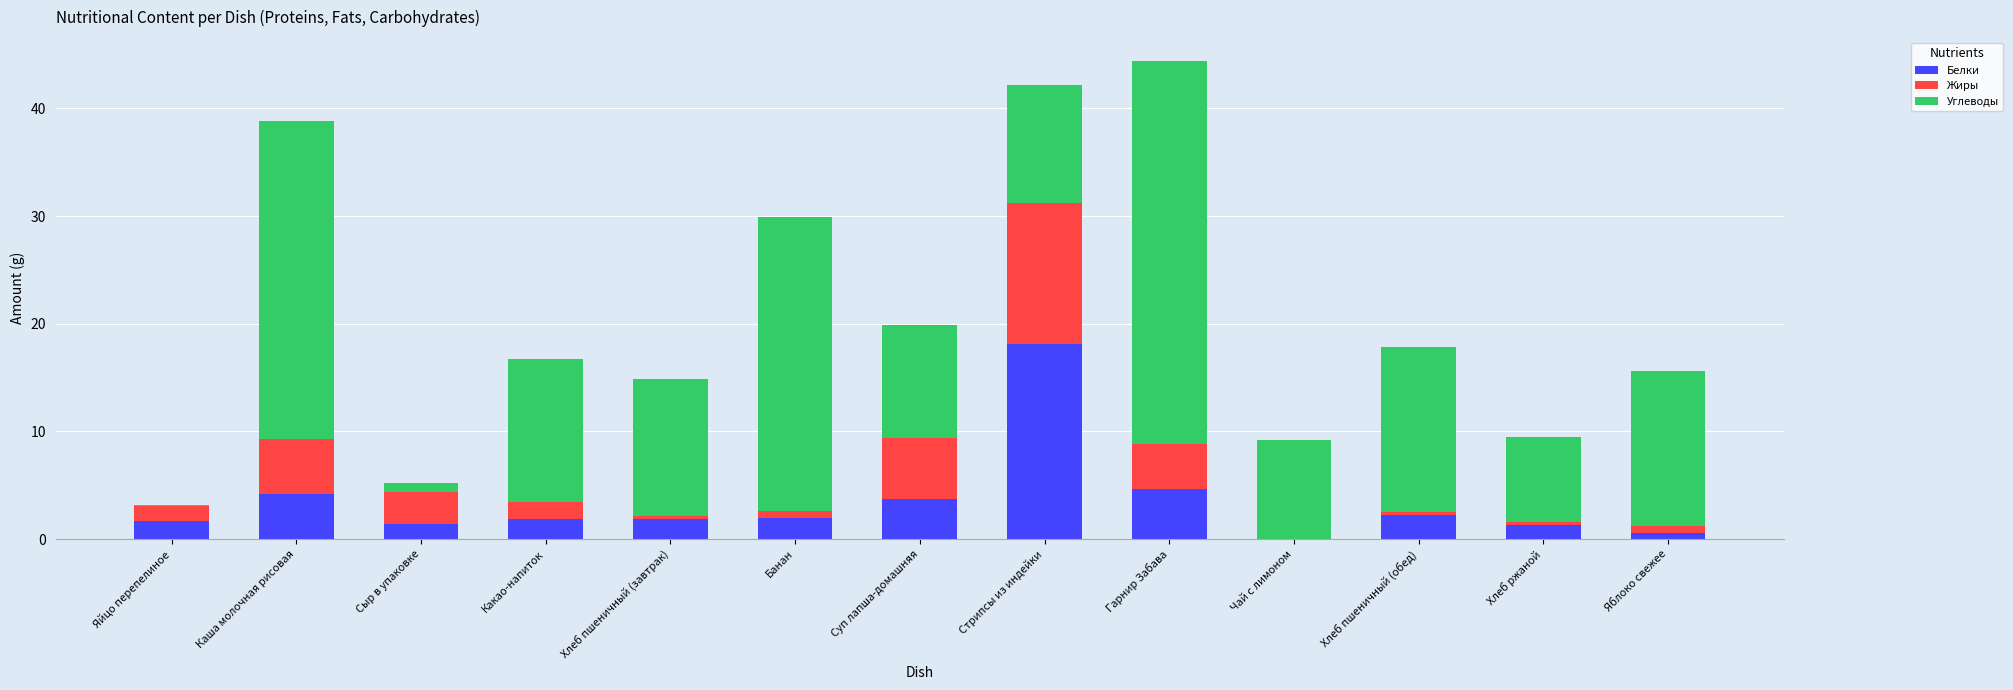

Count the number of data series in this chart.

3